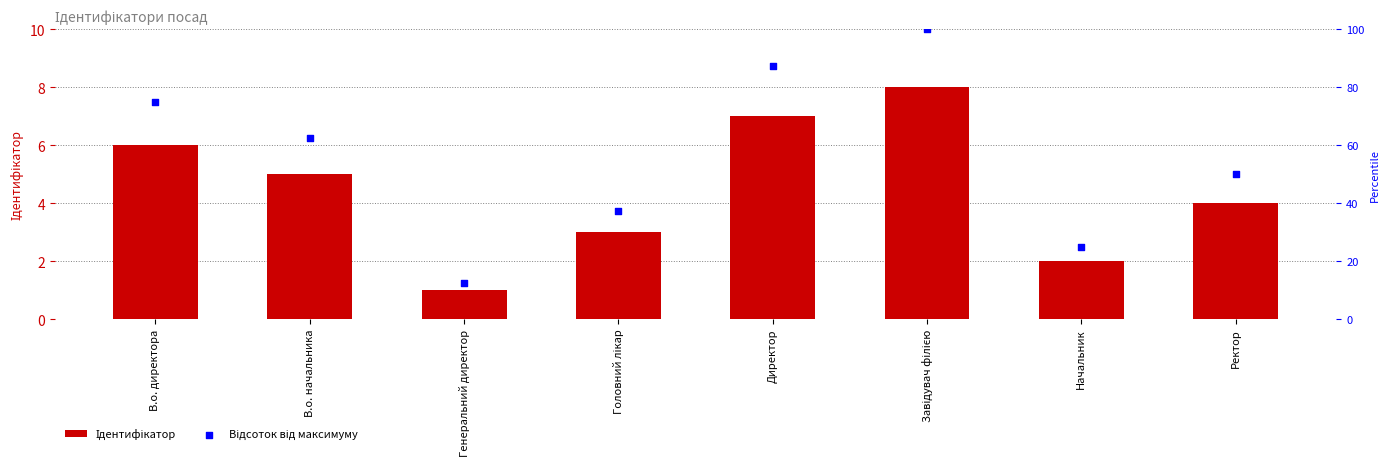

Which series contains the highest Y value?

Відсоток від максимуму